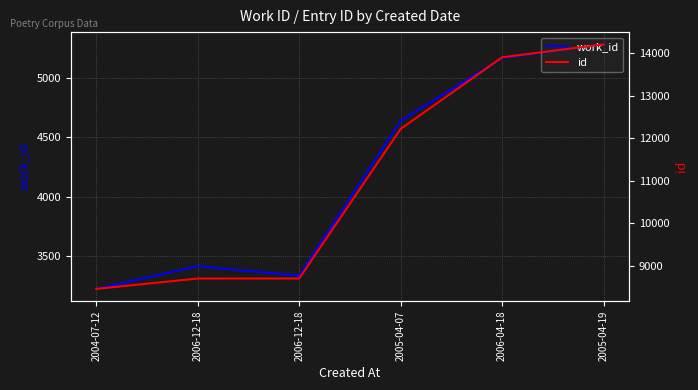

At which category is the sum across all series the highest?

2005-04-19